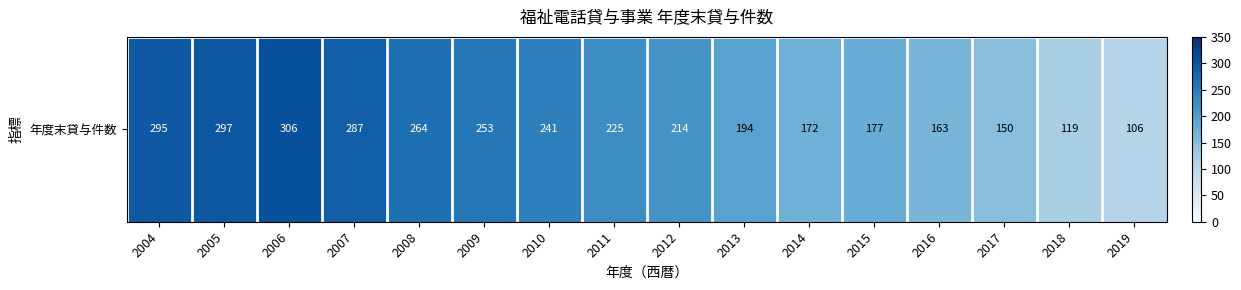

Count the number of categories in the chart.

16